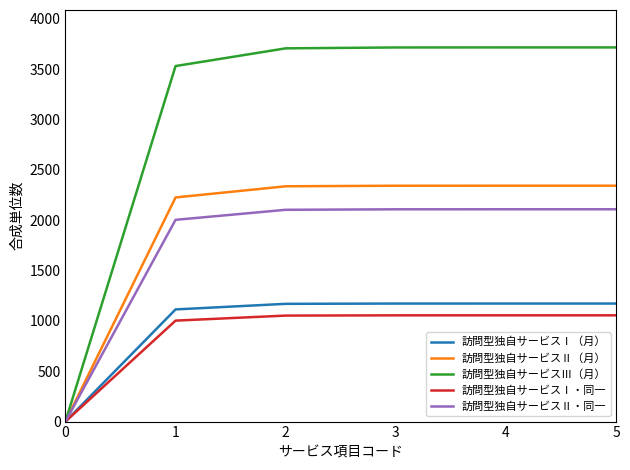

What is the total value across all series at 2?

10366.2